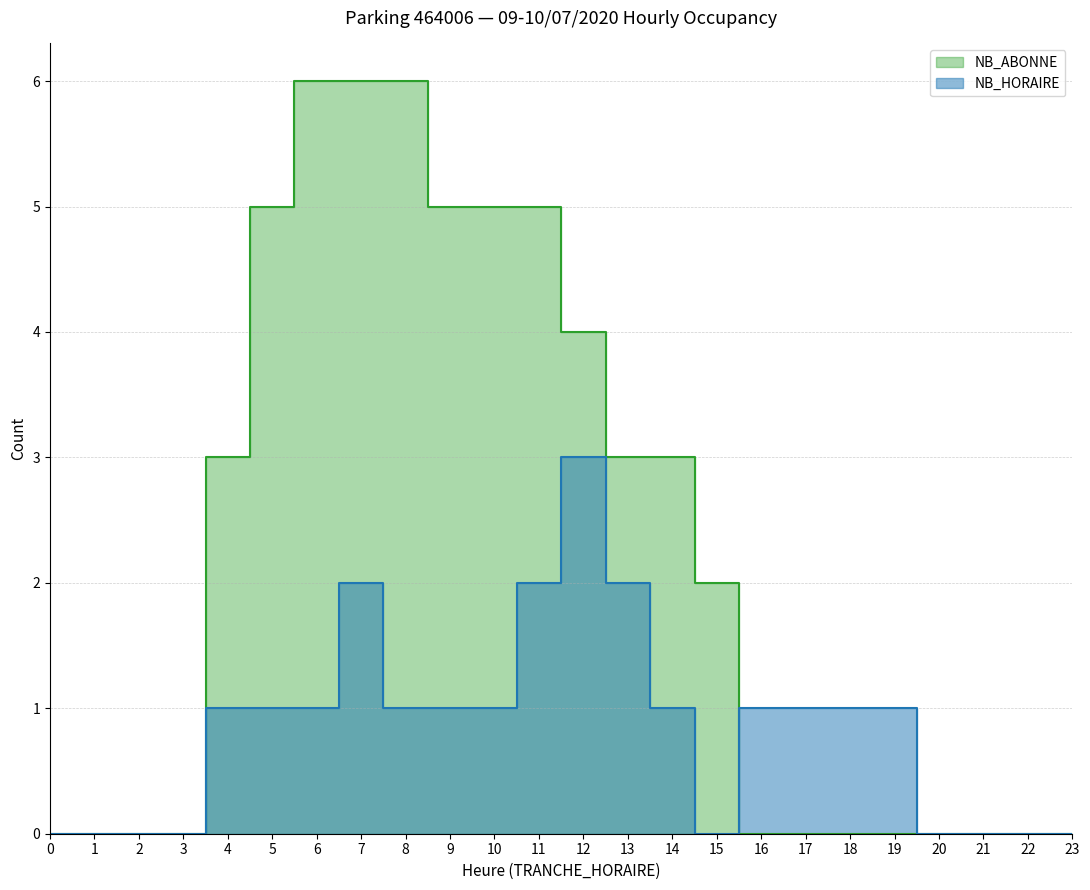

Count the number of data series in this chart.

2